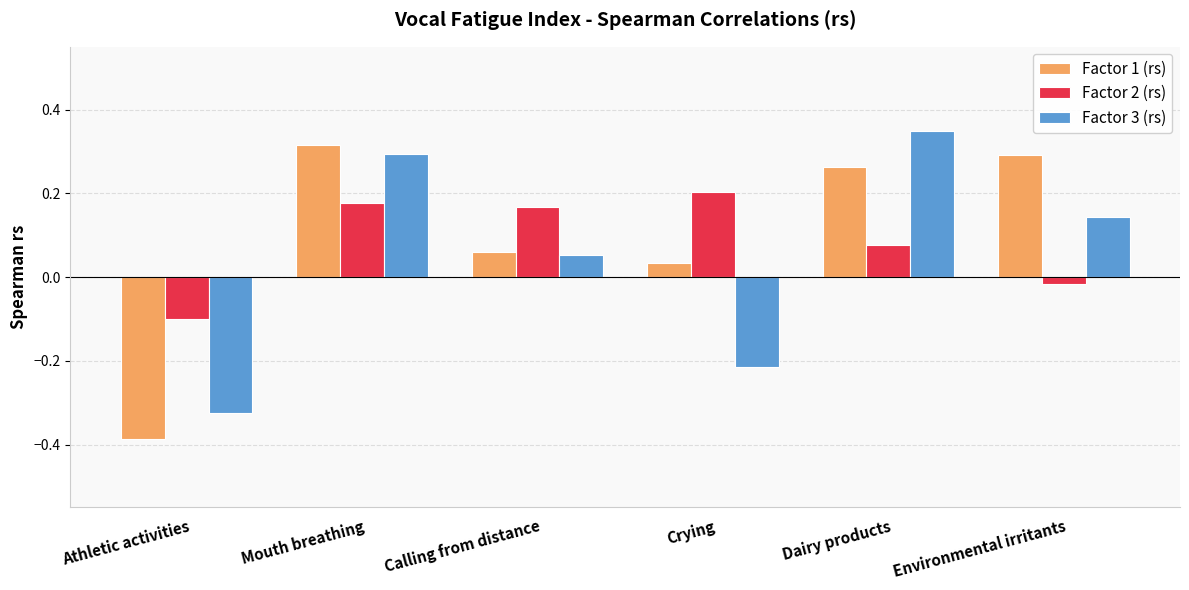

True or false: Factor 1 (rs) has a value of 0.4 at Environmental irritants.

False